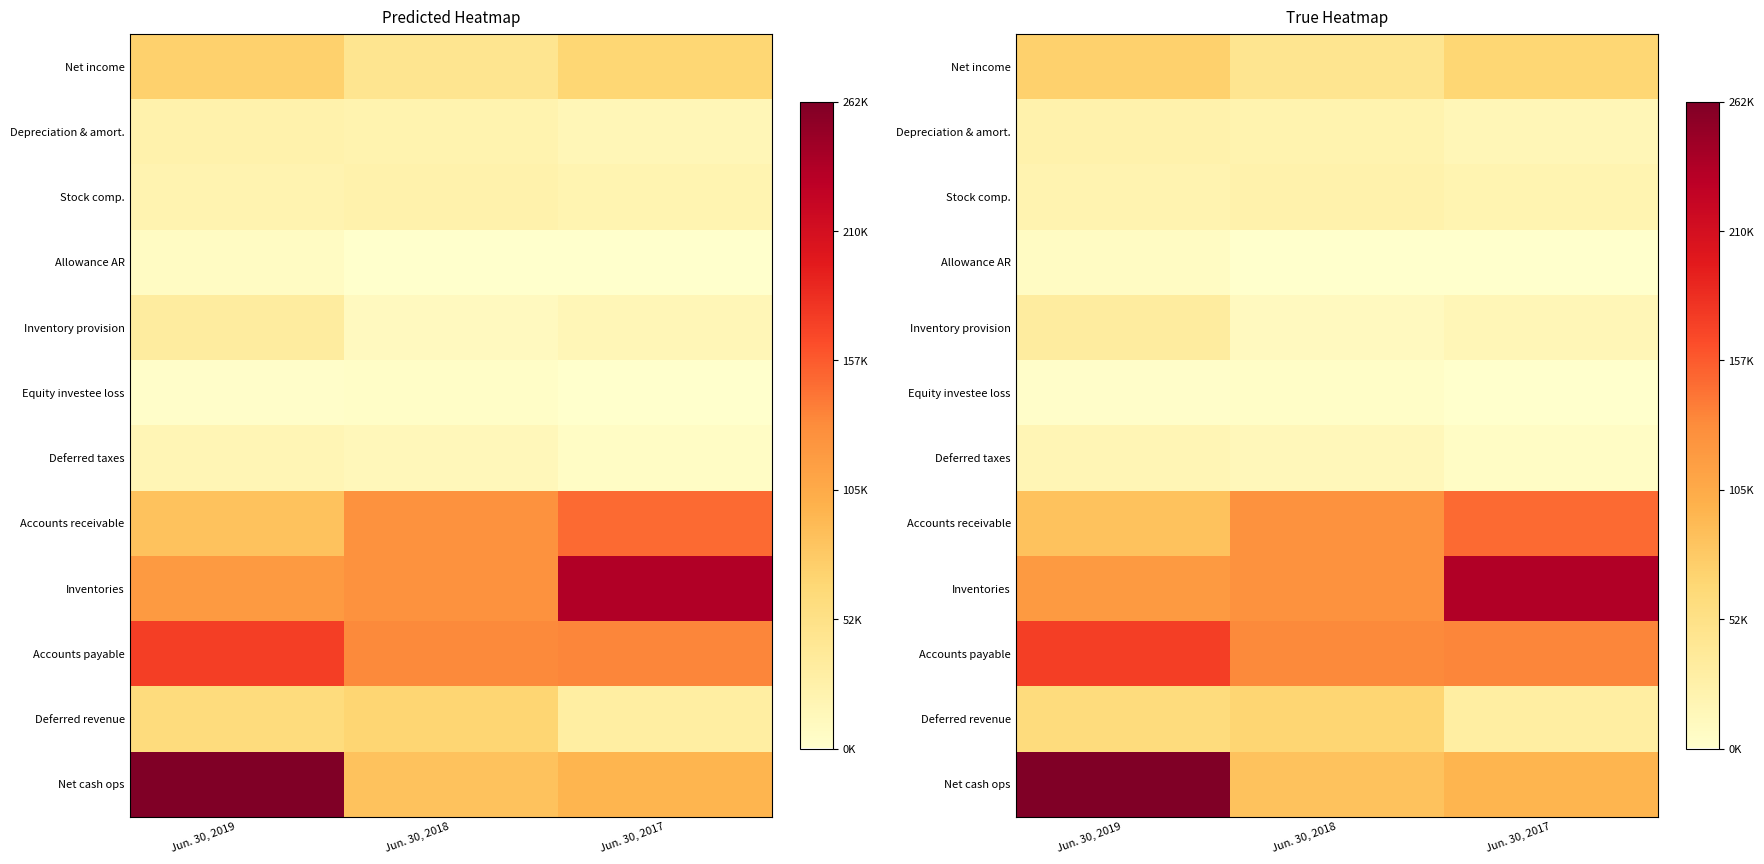

Count the Deferred taxes values in the range 5434 to 17100.

3